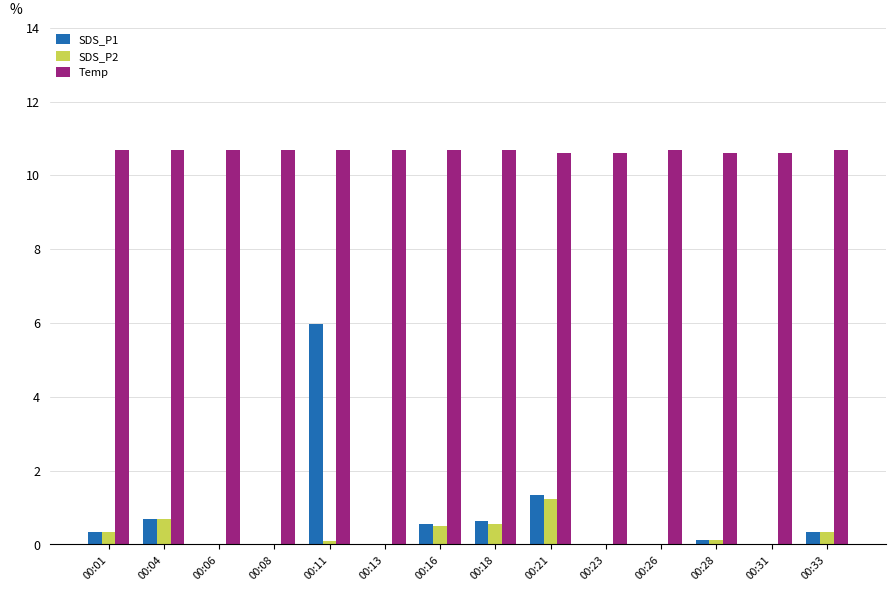

What is the maximum value shown in the chart?

10.7